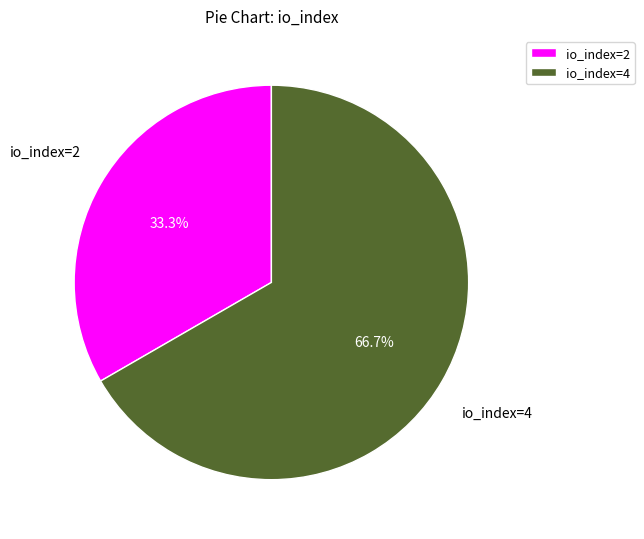

Combined, do io_index=2 and io_index=4 account for over 50%?

Yes